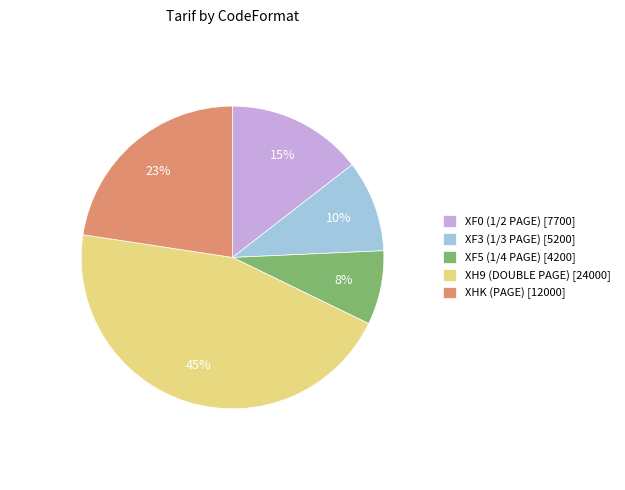

To the nearest percent, what is the average slice percentage?

20%